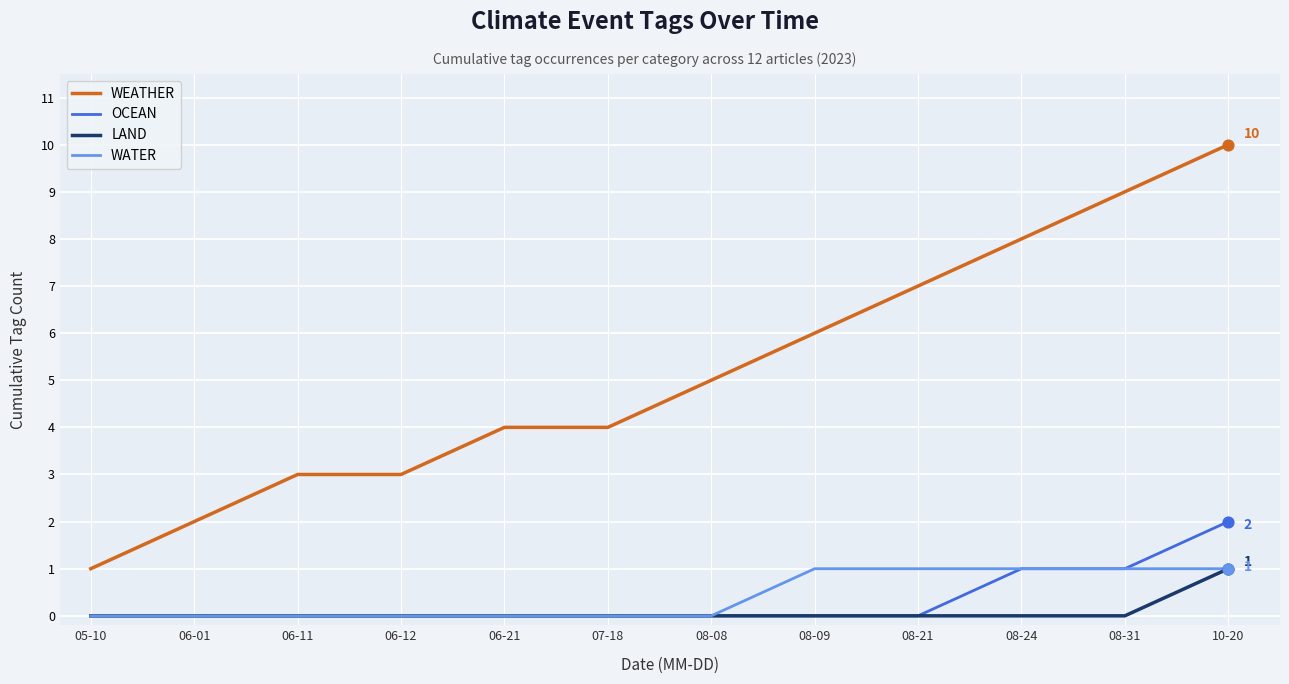

What are all the series names shown in the legend?

WEATHER, OCEAN, LAND, WATER